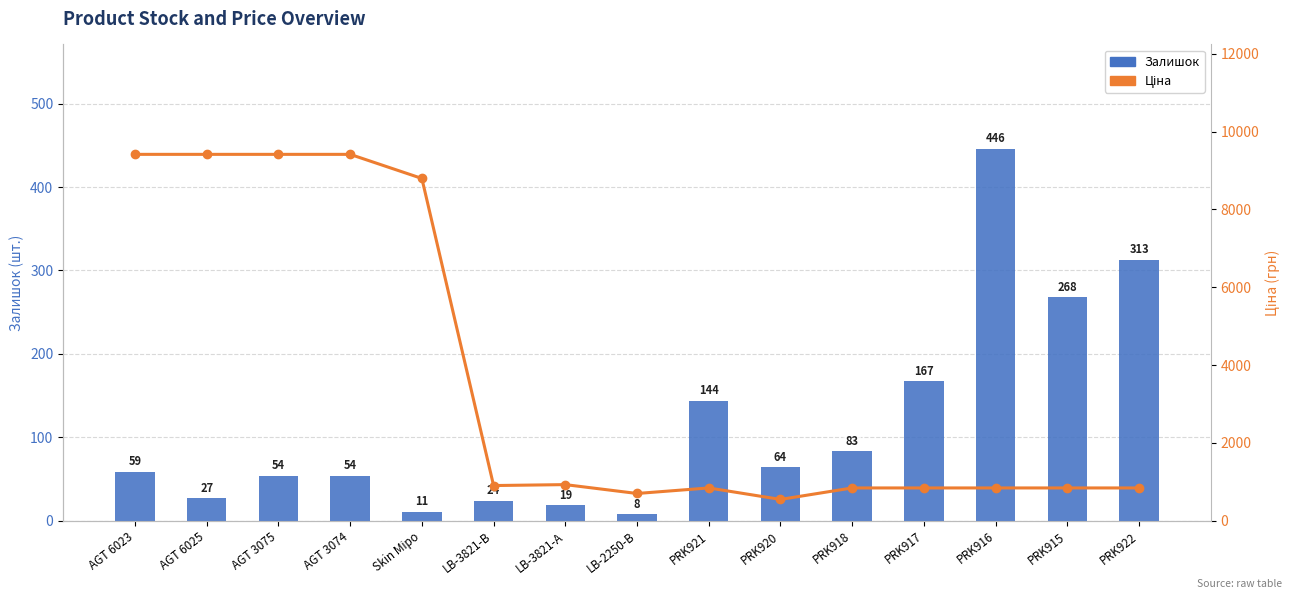

Rank the series by their average value, from highest to lowest.

Ціна, Залишок